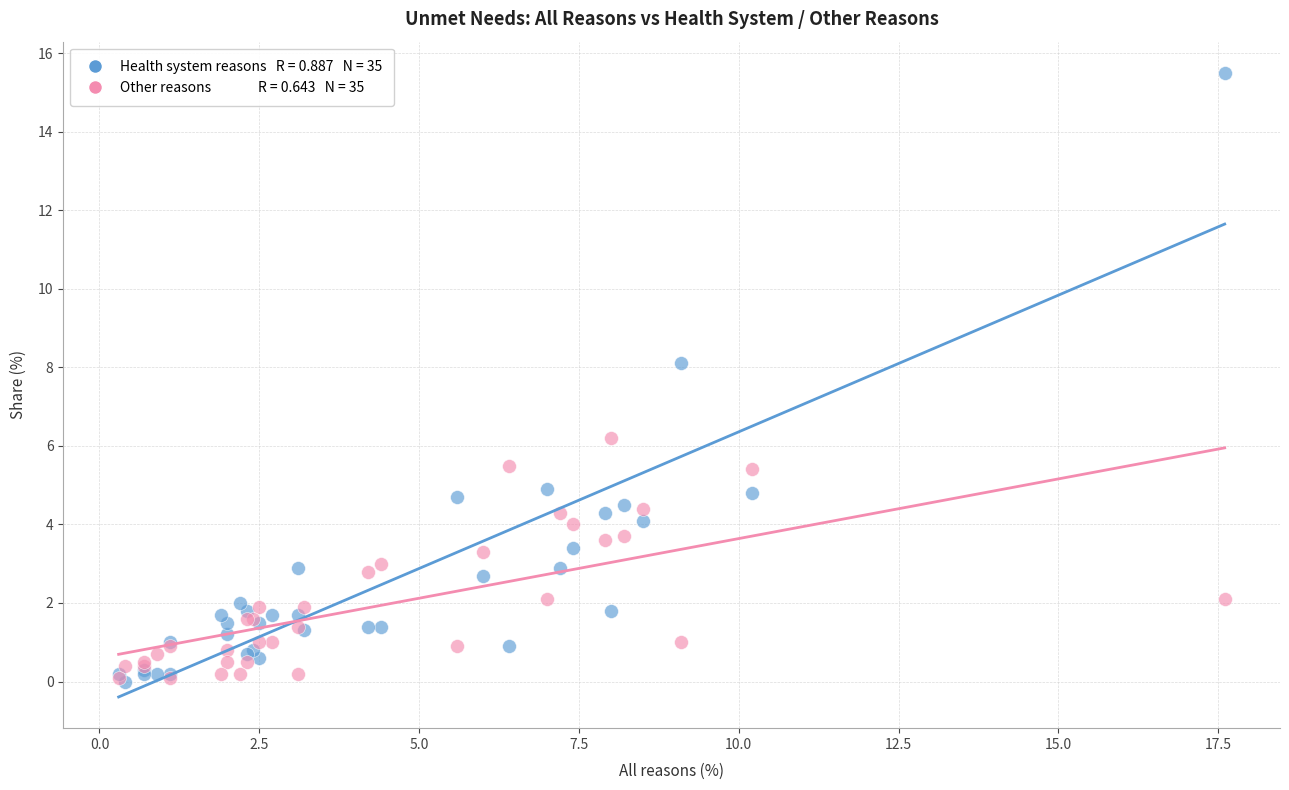

Across all series, what Y value is closest to 7?

6.2